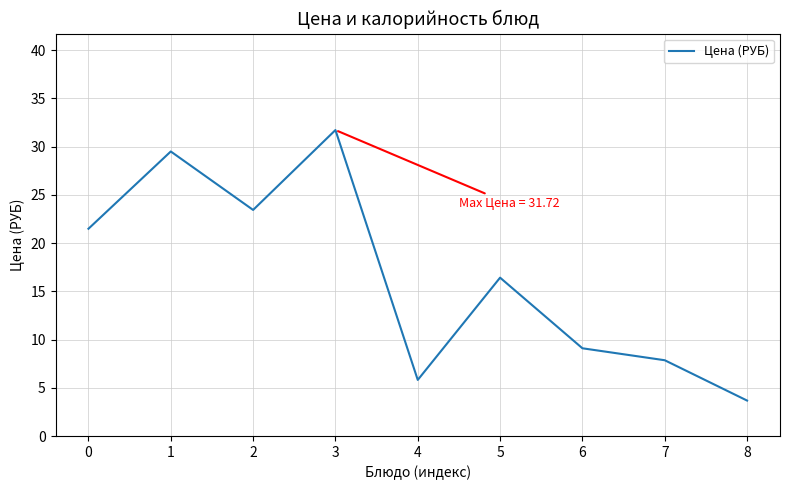

Rank the categories by value from highest to lowest.

3, 1, 2, 0, 5, 6, 7, 4, 8